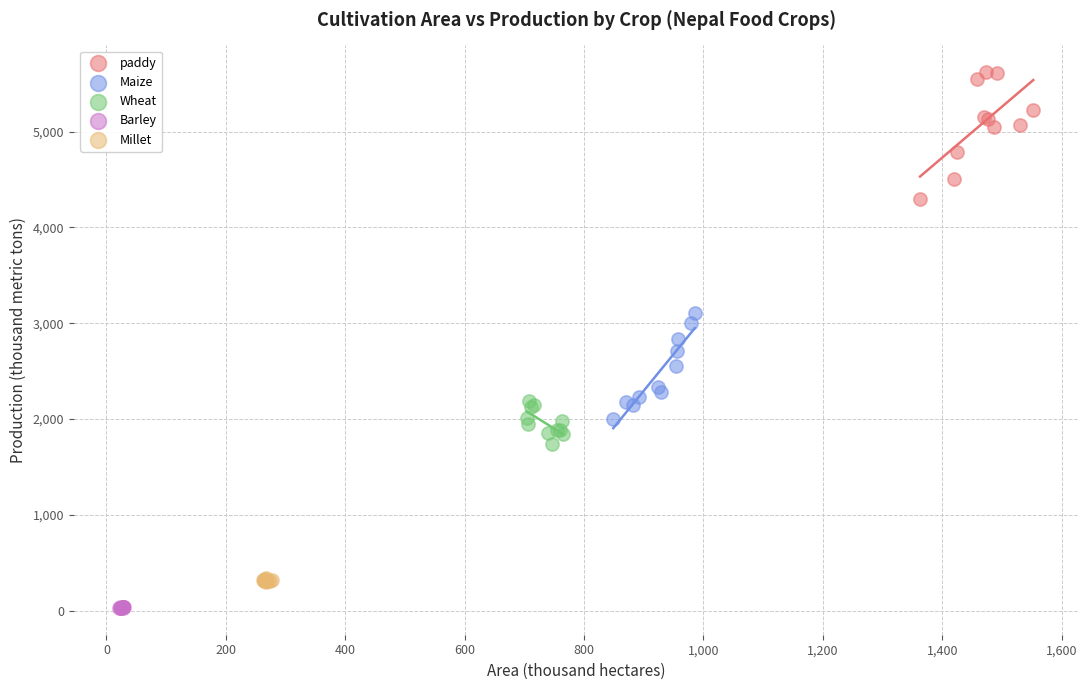

Which series reaches the minimum Y coordinate?

Barley